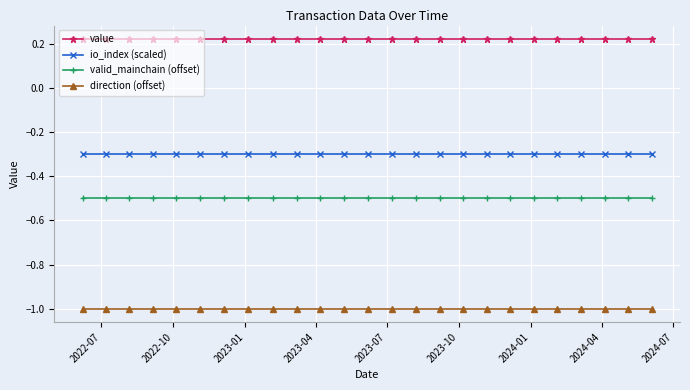

True or false: io_index (scaled) and value intersect in this chart.

False